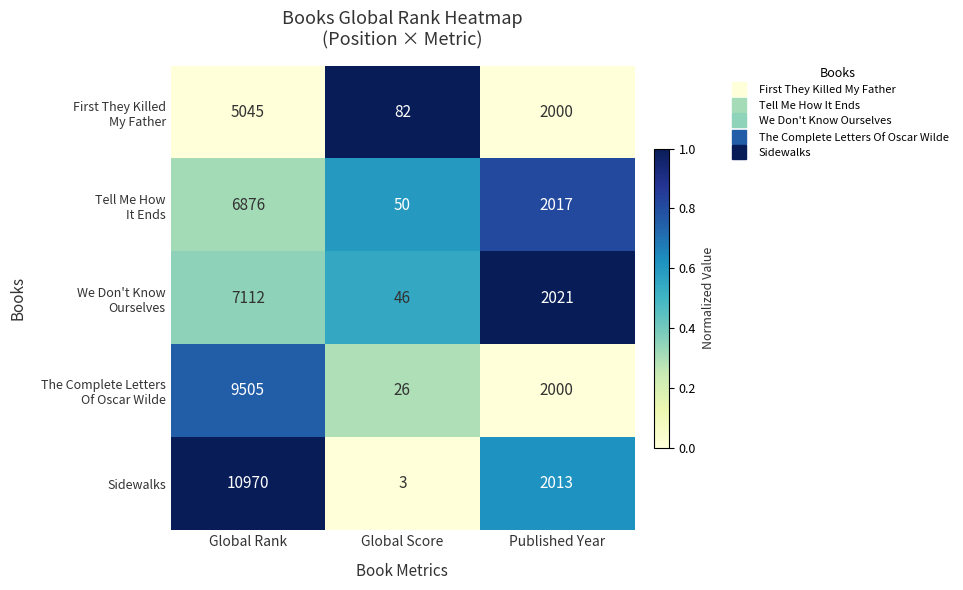

Which series has the largest total across all categories?

Sidewalks